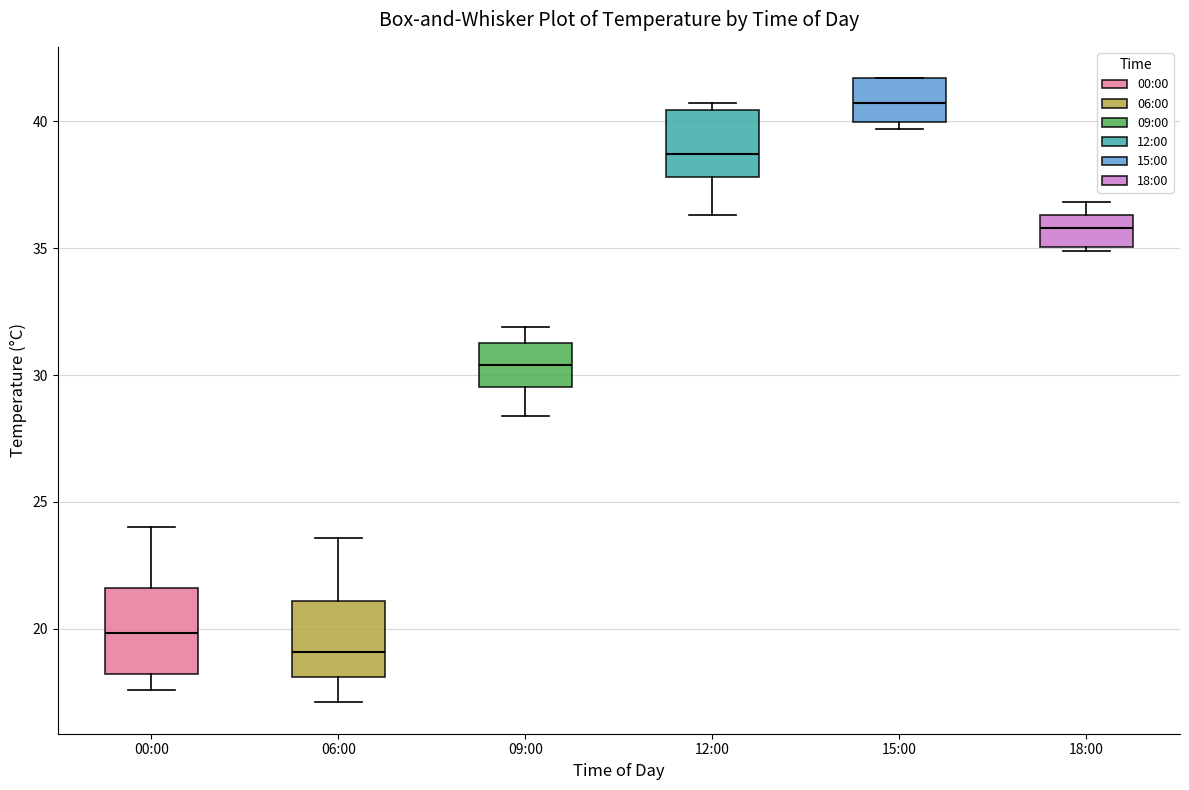

Reading left to right, transcribe this box plot: for each box, give where its median line is, the range the box spans, and where its two whiskers end, as read against the y-axis. The values are not printed on the chart, so give them approximately, as read against the axis.

00:00: median 20.0, box 18.0 to 21.5, whiskers 17.5 to 24.0
06:00: median 19.0, box 18.0 to 21.0, whiskers 17.0 to 23.5
09:00: median 30.5, box 29.5 to 31.5, whiskers 28.5 to 32.0
12:00: median 38.5, box 38.0 to 40.5, whiskers 36.5 to 40.5 (just above the box's upper edge)
15:00: median 40.5, box 40.0 to 41.5, whiskers 39.5 to 41.5
18:00: median 36.0, box 35.0 to 36.5, whiskers 35.0 to 37.0